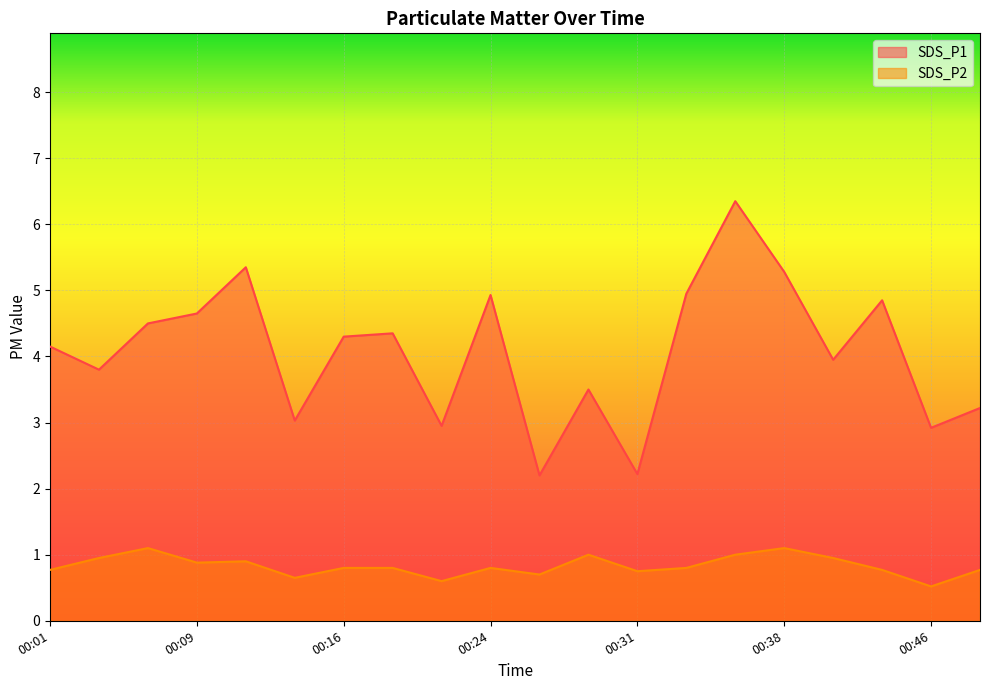

True or false: SDS_P1 and SDS_P2 intersect in this chart.

False